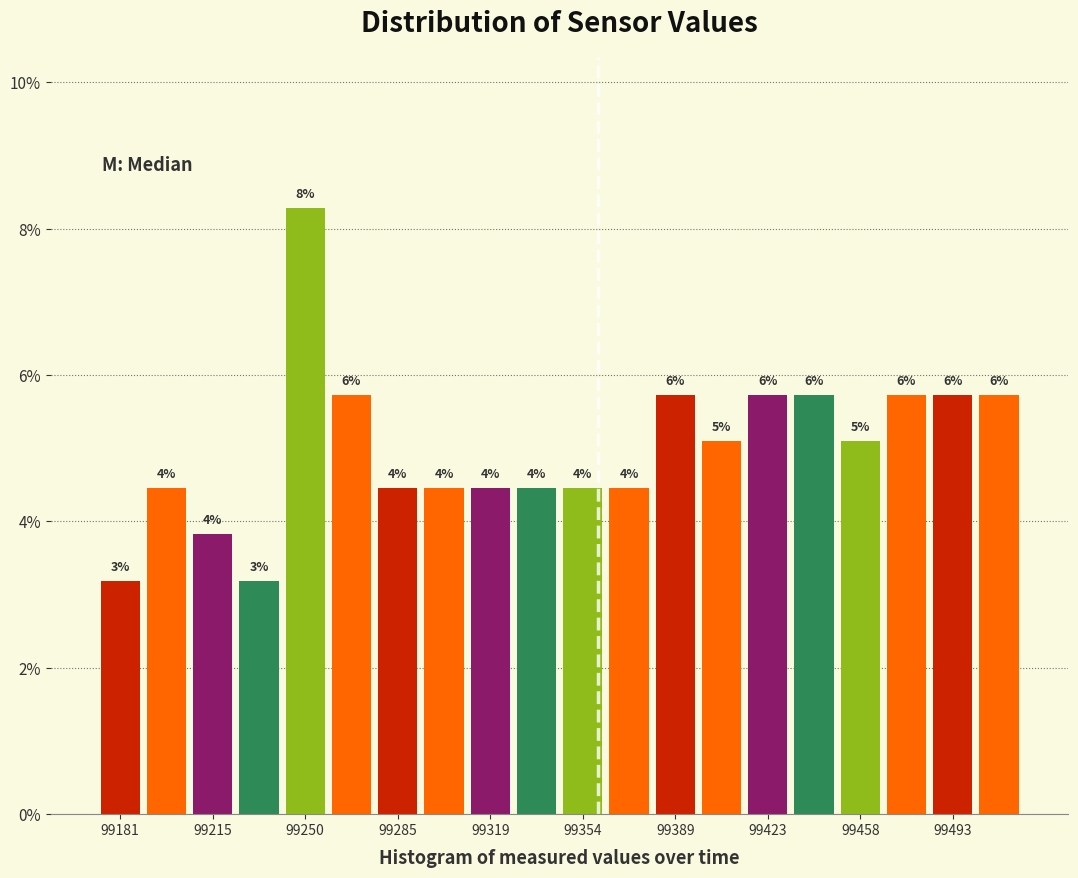

Read against the x-axis, roughly where is the centre of the tallest bar?

99250